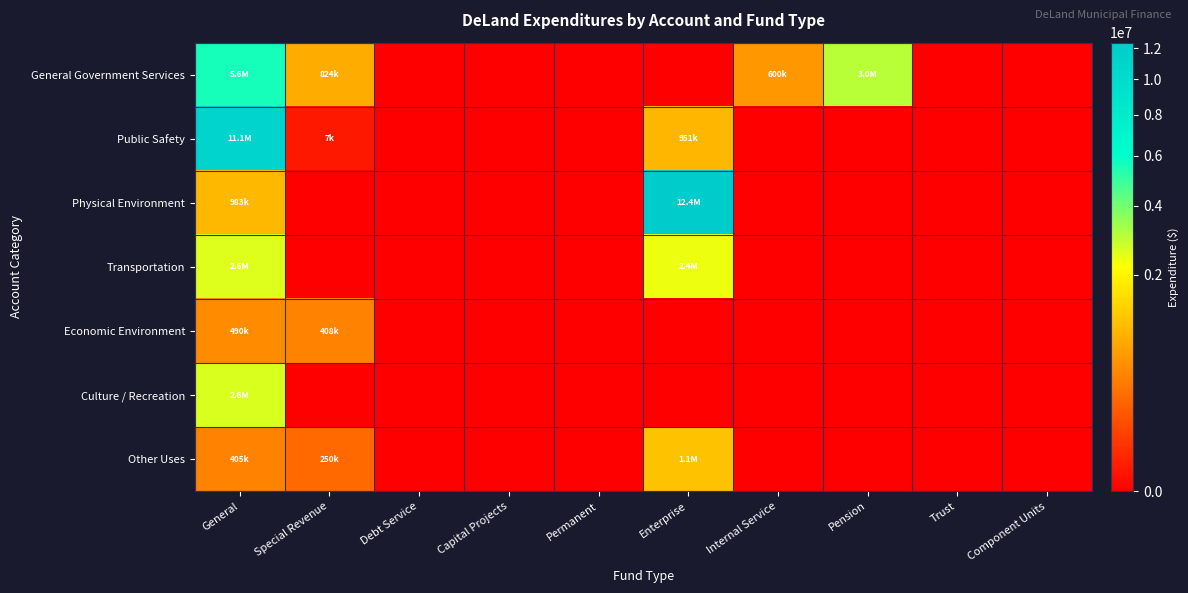

Reading left to right, list all the values displayed in this chart.

General Government Services: General=5604345	Special Revenue=823809	Debt Service=0	Capital Projects=0	Permanent=0	Enterprise=0	Internal Service=600226	Pension=2997119	Trust=0	Component Units=0
Public Safety: General=11141933	Special Revenue=6552	Debt Service=0	Capital Projects=0	Permanent=0	Enterprise=951205	Internal Service=0	Pension=0	Trust=0	Component Units=0
Physical Environment: General=983149	Special Revenue=0	Debt Service=0	Capital Projects=0	Permanent=0	Enterprise=12386641	Internal Service=0	Pension=0	Trust=0	Component Units=0
Transportation: General=2578091	Special Revenue=0	Debt Service=0	Capital Projects=0	Permanent=0	Enterprise=2384333	Internal Service=0	Pension=0	Trust=0	Component Units=0
Economic Environment: General=489753	Special Revenue=408328	Debt Service=0	Capital Projects=0	Permanent=0	Enterprise=0	Internal Service=0	Pension=0	Trust=0	Component Units=0
Culture / Recreation: General=2598871	Special Revenue=0	Debt Service=0	Capital Projects=0	Permanent=0	Enterprise=0	Internal Service=0	Pension=0	Trust=0	Component Units=0
Other Uses: General=404823	Special Revenue=250000	Debt Service=0	Capital Projects=0	Permanent=0	Enterprise=1122210	Internal Service=0	Pension=0	Trust=0	Component Units=0